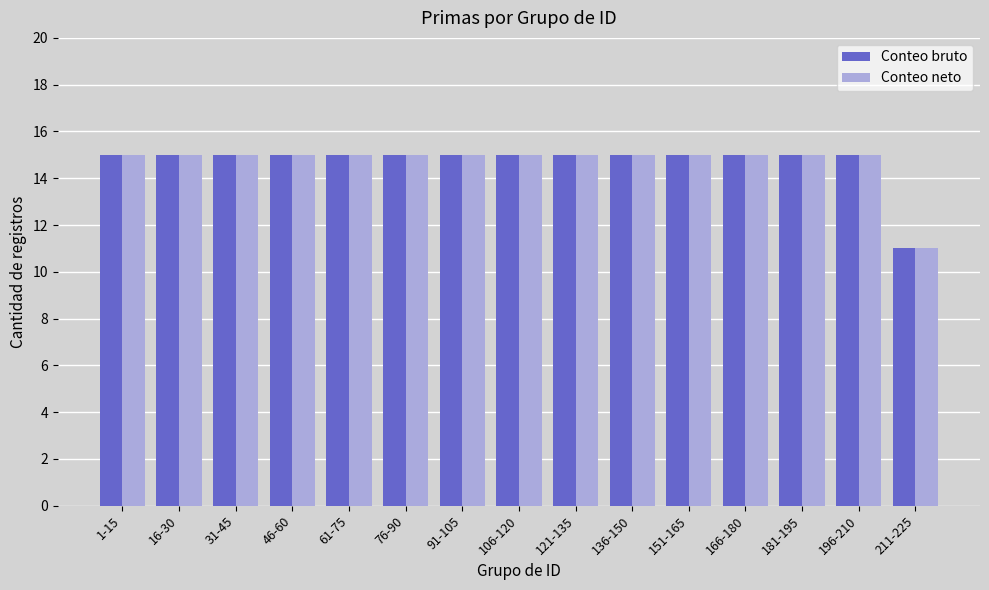

Does the chart contain stacked bars?

No